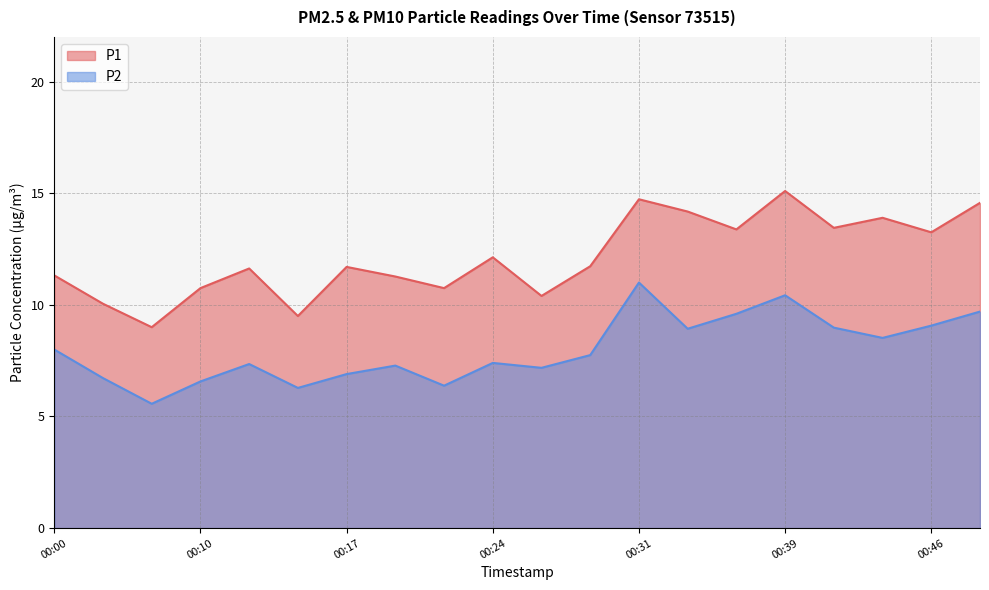

Reading right to left, what are all the values shown in this chart?

P1: 00:48=14.6	00:46=13.2	00:44=13.9	00:41=13.4	00:39=15.1	00:36=13.4	00:34=14.2	00:31=14.7	00:29=11.7	00:27=10.4	00:24=12.1	00:22=10.8	00:19=11.3	00:17=11.7	00:14=9.5	00:12=11.6	00:10=10.8	00:07=9.0	00:02=10.1	00:00=11.3
P2: 00:48=9.7	00:46=9.1	00:44=8.5	00:41=9.0	00:39=10.4	00:36=9.6	00:34=8.9	00:31=11.0	00:29=7.8	00:27=7.2	00:24=7.4	00:22=6.4	00:19=7.3	00:17=6.9	00:14=6.3	00:12=7.3	00:10=6.6	00:07=5.6	00:02=6.7	00:00=8.0